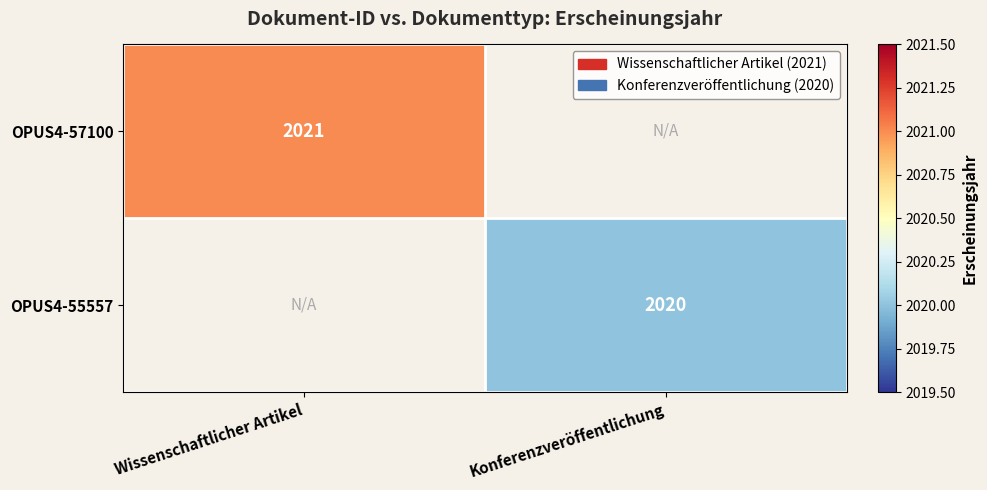

The OPUS4-55557 series shows 2020 at Konferenzveröffentlichung. True or false?

True